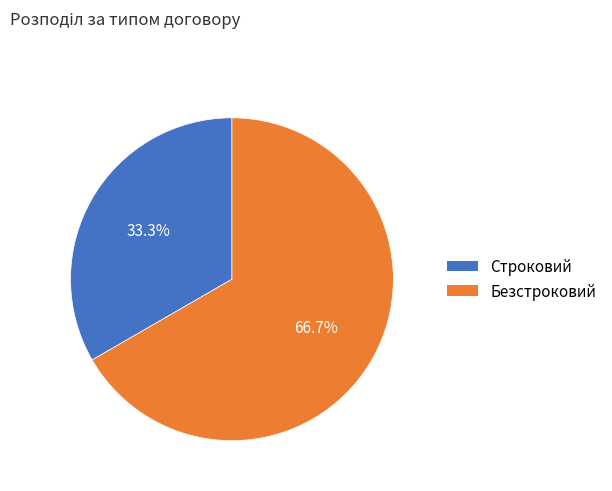

Rank the categories by value from highest to lowest.

Безстроковий, Строковий